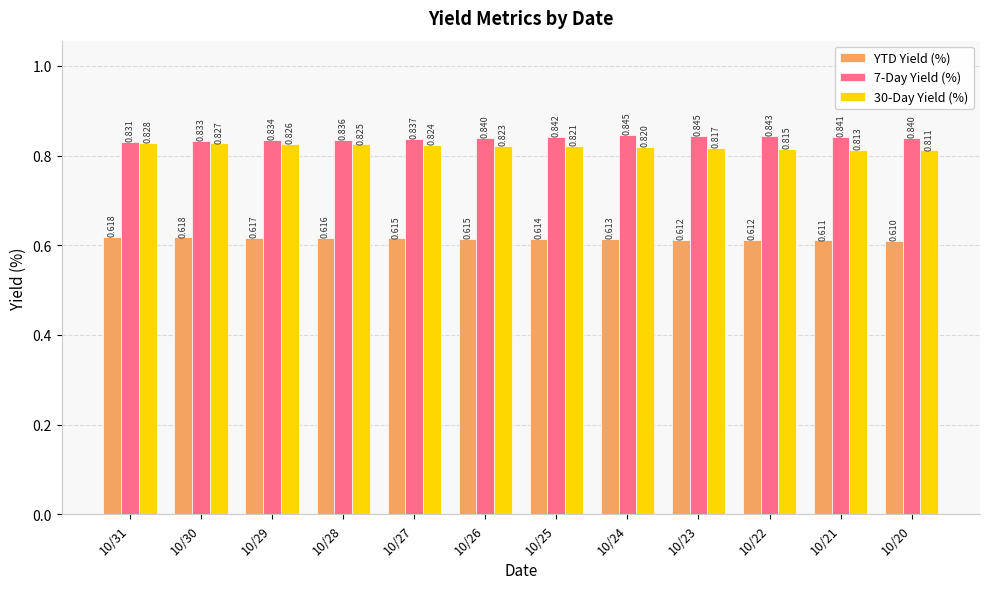

Is the value of 7-Day Yield (%) at 10/26 greater than the value of YTD Yield (%) at 10/31?

Yes